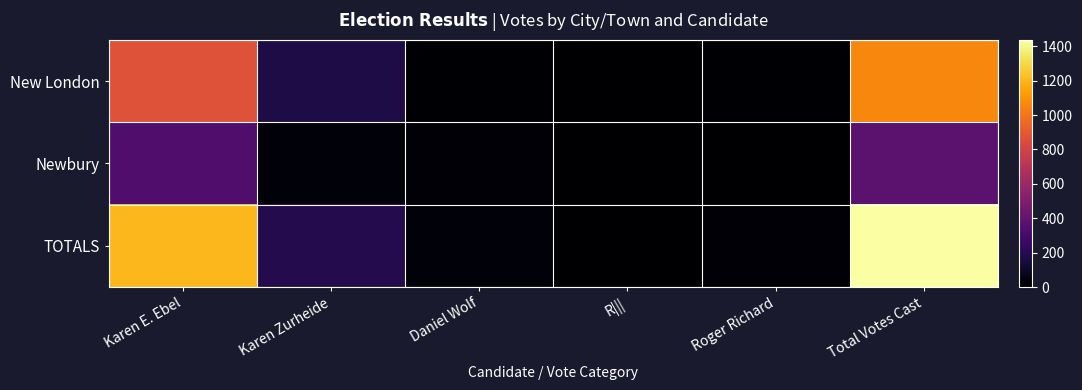

Reading left to right, extract all data points from this chart.

New London: Karen E. Ebel=865	Karen Zurheide=172	Daniel Wolf=10	R|||=0	Roger Richard=10	Total Votes Cast=1057
Newbury: Karen E. Ebel=337	Karen Zurheide=24	Daniel Wolf=15	R|||=0	Roger Richard=4	Total Votes Cast=380
TOTALS: Karen E. Ebel=1202	Karen Zurheide=196	Daniel Wolf=25	R|||=0	Roger Richard=14	Total Votes Cast=1437